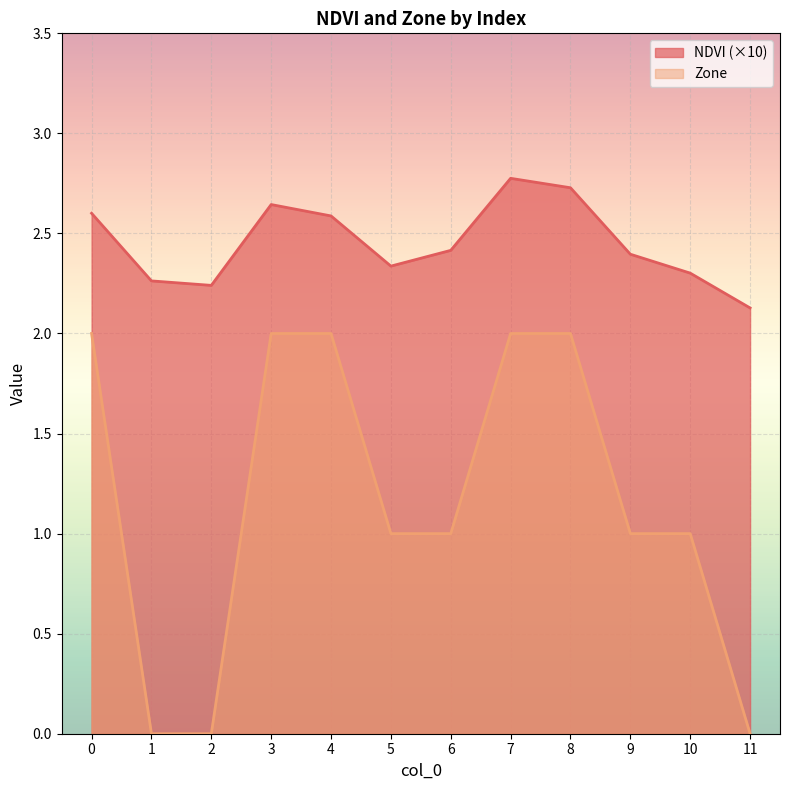

What is the maximum value shown in the chart?

2.8